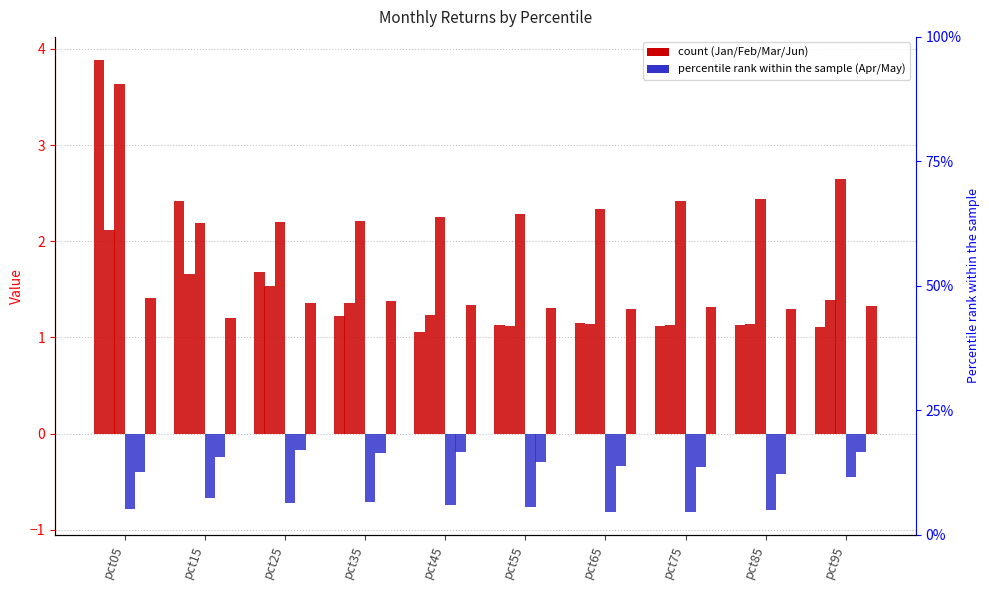

What is the greatest value displayed?

3.9